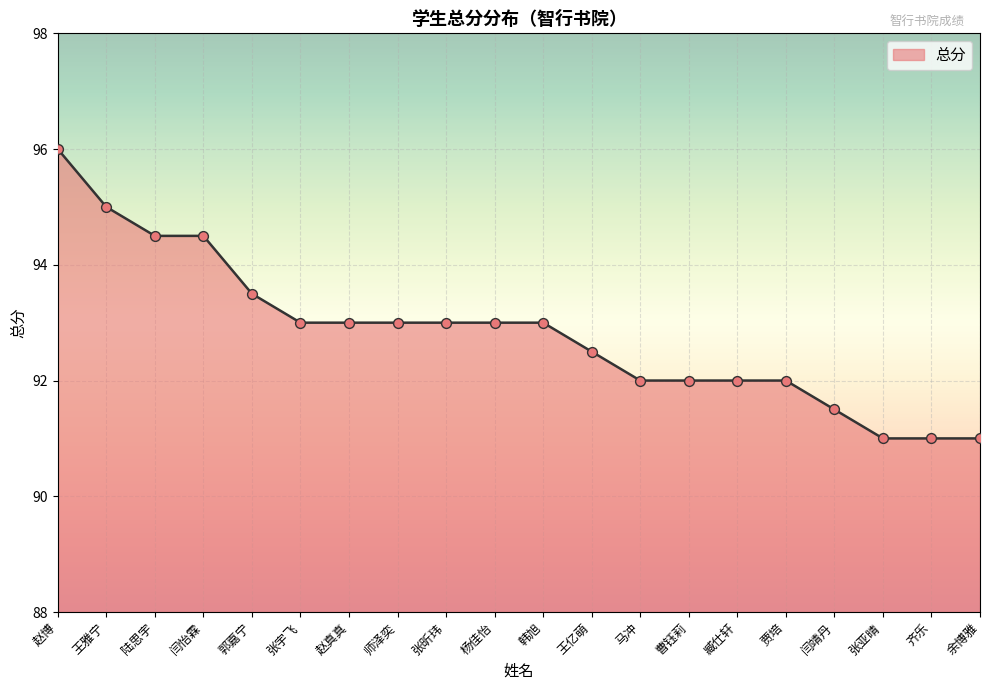

What is the ratio of the value at 王亿萌 to the value at 余博雅?

1.0